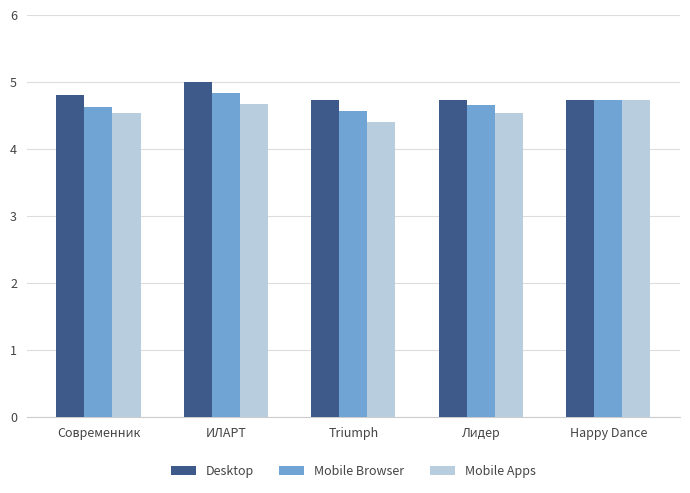

Where is Mobile Browser nearest to the value 4?

Triumph